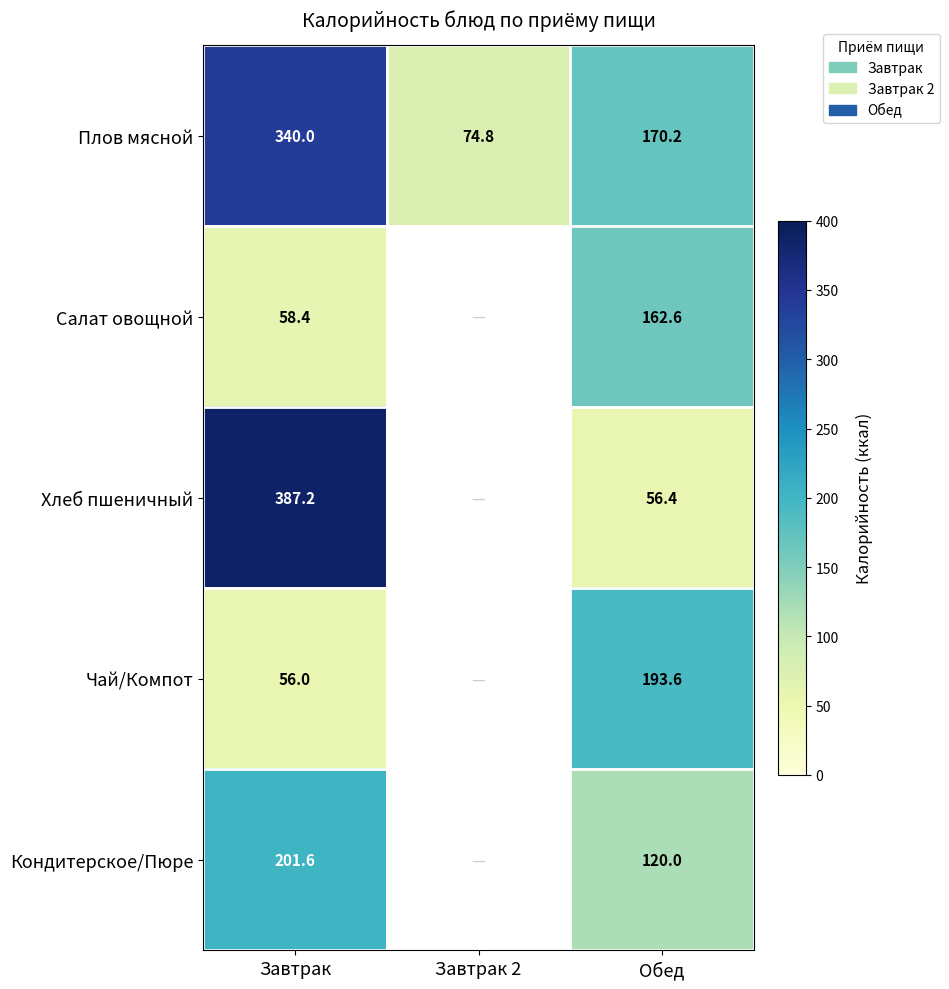

List the labels in order of Плов мясной value, smallest first.

Завтрак 2, Обед, Завтрак